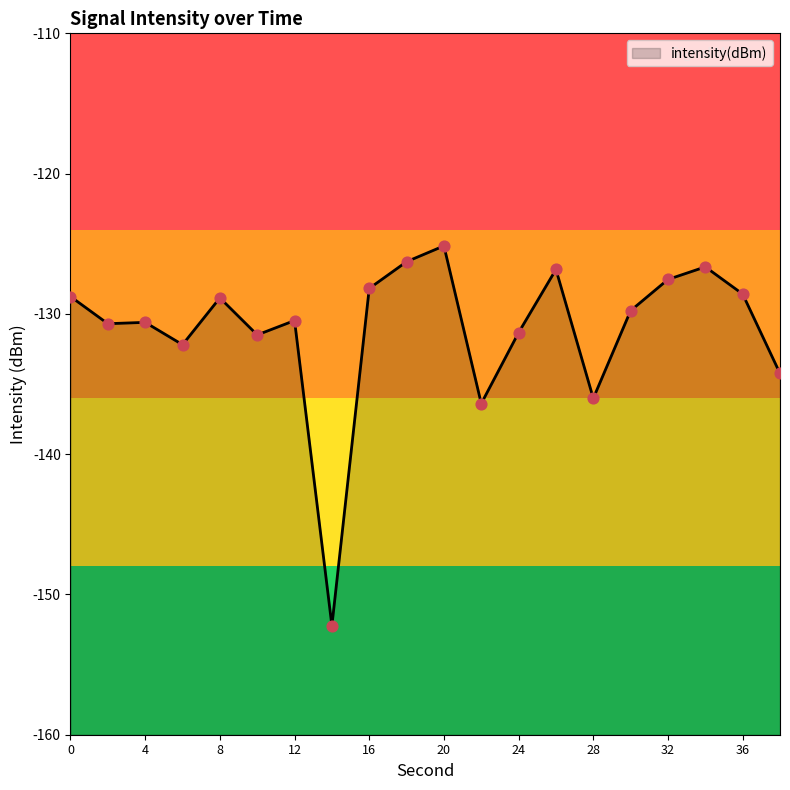

Between 22 and 26, which is larger?

26